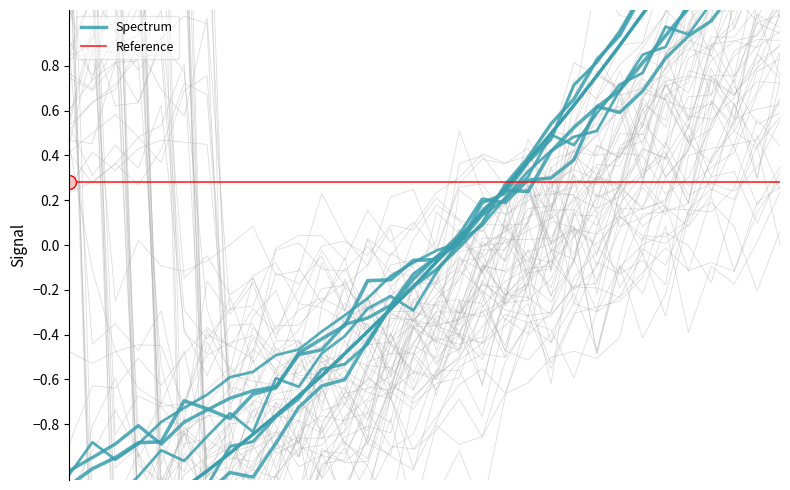

Reading right to left, what are all the values shown in this chart?

223.9802=1.9	223.7895=1.8	223.5987=1.6	223.408=1.5	223.2172=1.3	223.0264=1.2	222.8355=1.0	222.6447=0.9	222.4538=0.8	222.263=0.6	222.0721=0.5	221.8812=0.4	221.6902=0.3	221.4993=0.1	221.3083=0.0	221.1174=-0.1	220.9264=-0.2	220.7354=-0.3	220.5444=-0.4	220.3533=-0.5	220.1623=-0.6	219.9712=-0.7	219.7801=-0.8	219.589=-0.8	219.3979=-0.9	219.2067=-1.0	219.0156=-1.1	218.8244=-1.2	218.6332=-1.2	218.442=-1.3	218.2508=-1.4	218.0596=-1.4